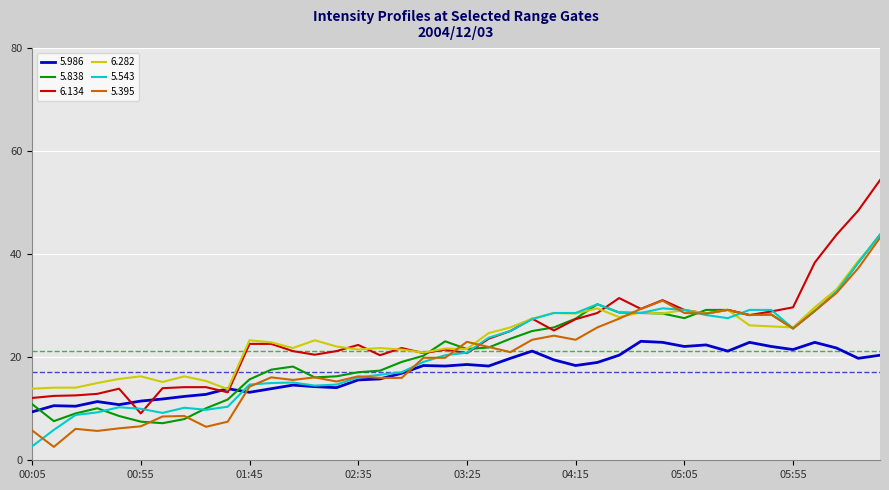

What is the minimum value shown in the chart?

2.6